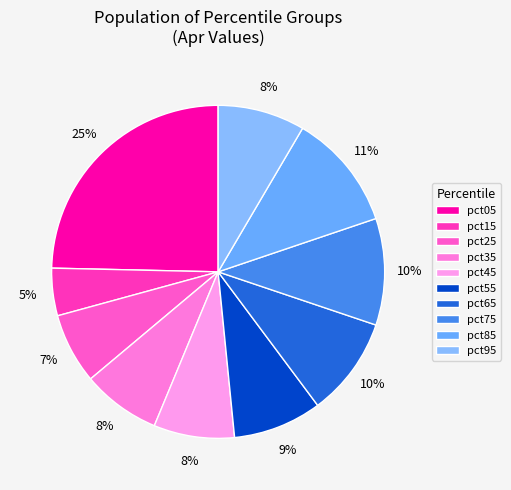

What is the smallest slice in the pie chart?

pct15